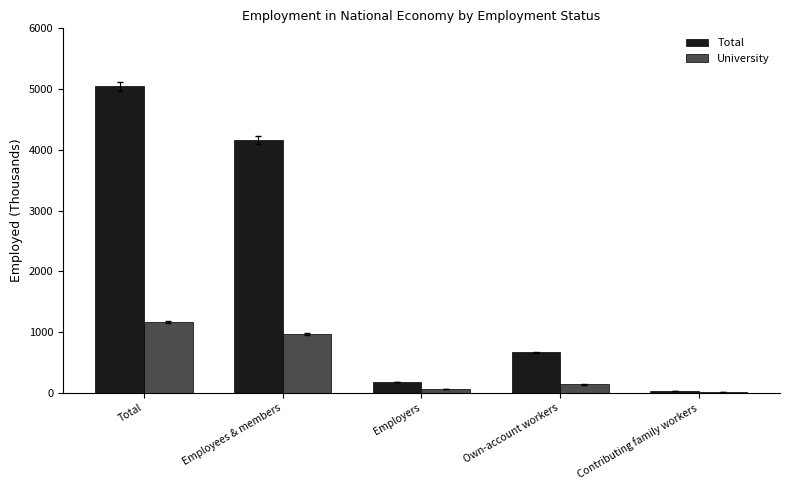

The University series shows 137.2 at Own-account workers. True or false?

True